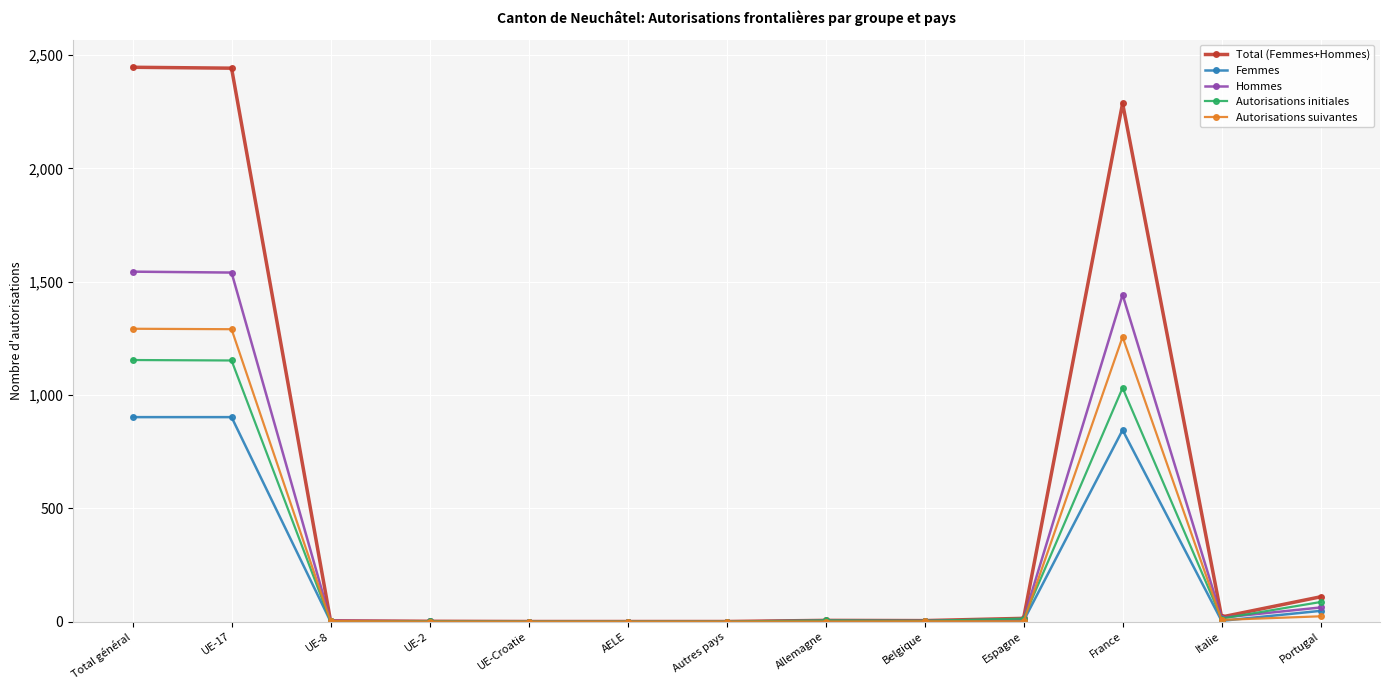

At how many categories does at least one series exceed 806?

3